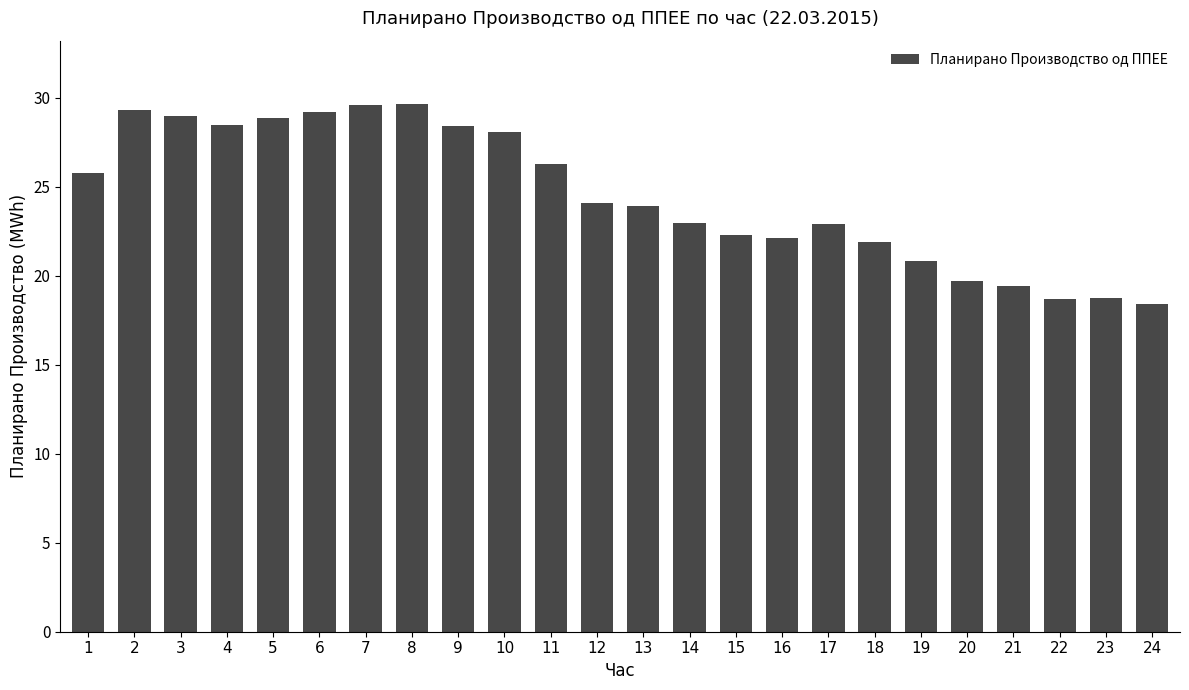

What is the difference between the maximum and minimum values?

11.2